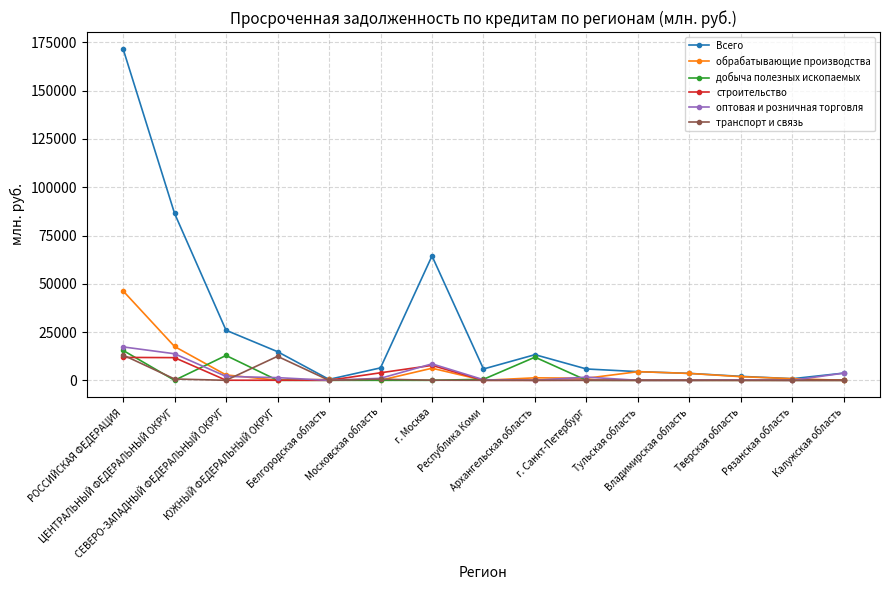

What is the label of the 15th point from the left?

Калужская область